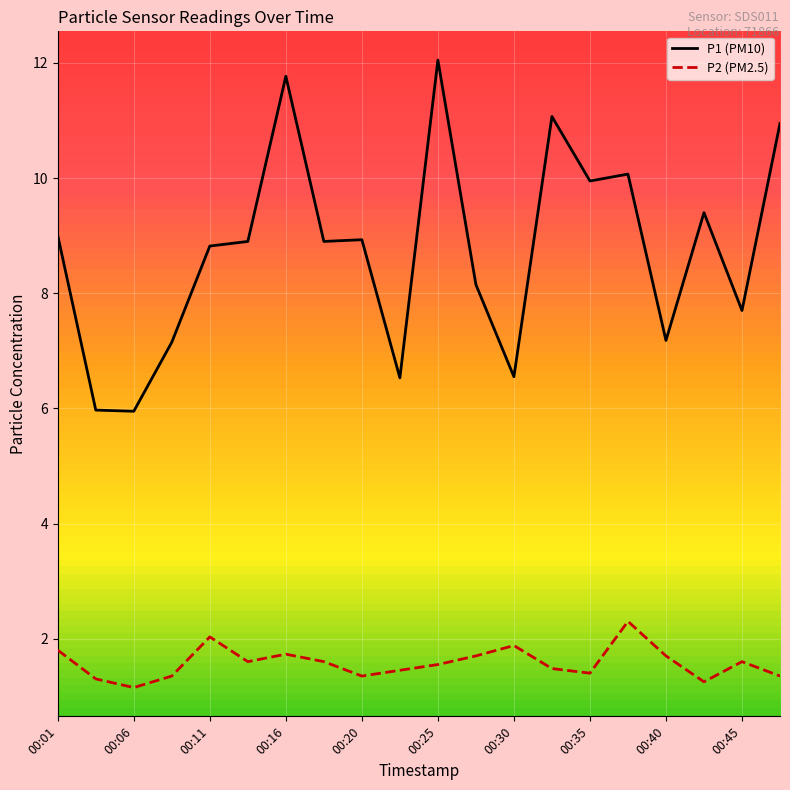

Count the number of categories in the chart.

20